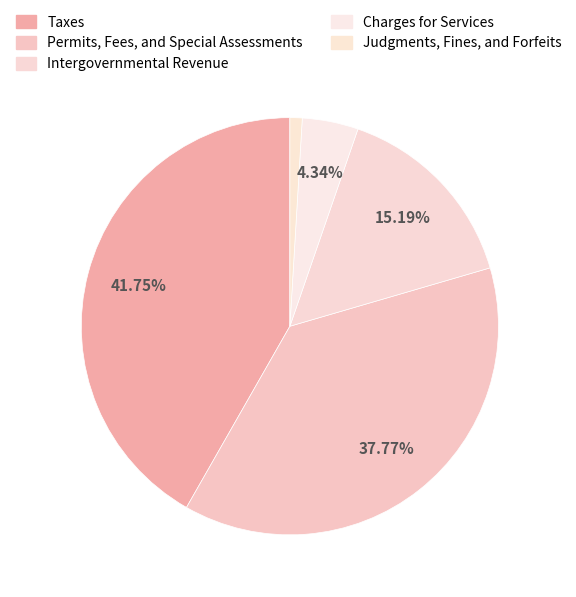

To the nearest percent, what is the average slice percentage?

20%